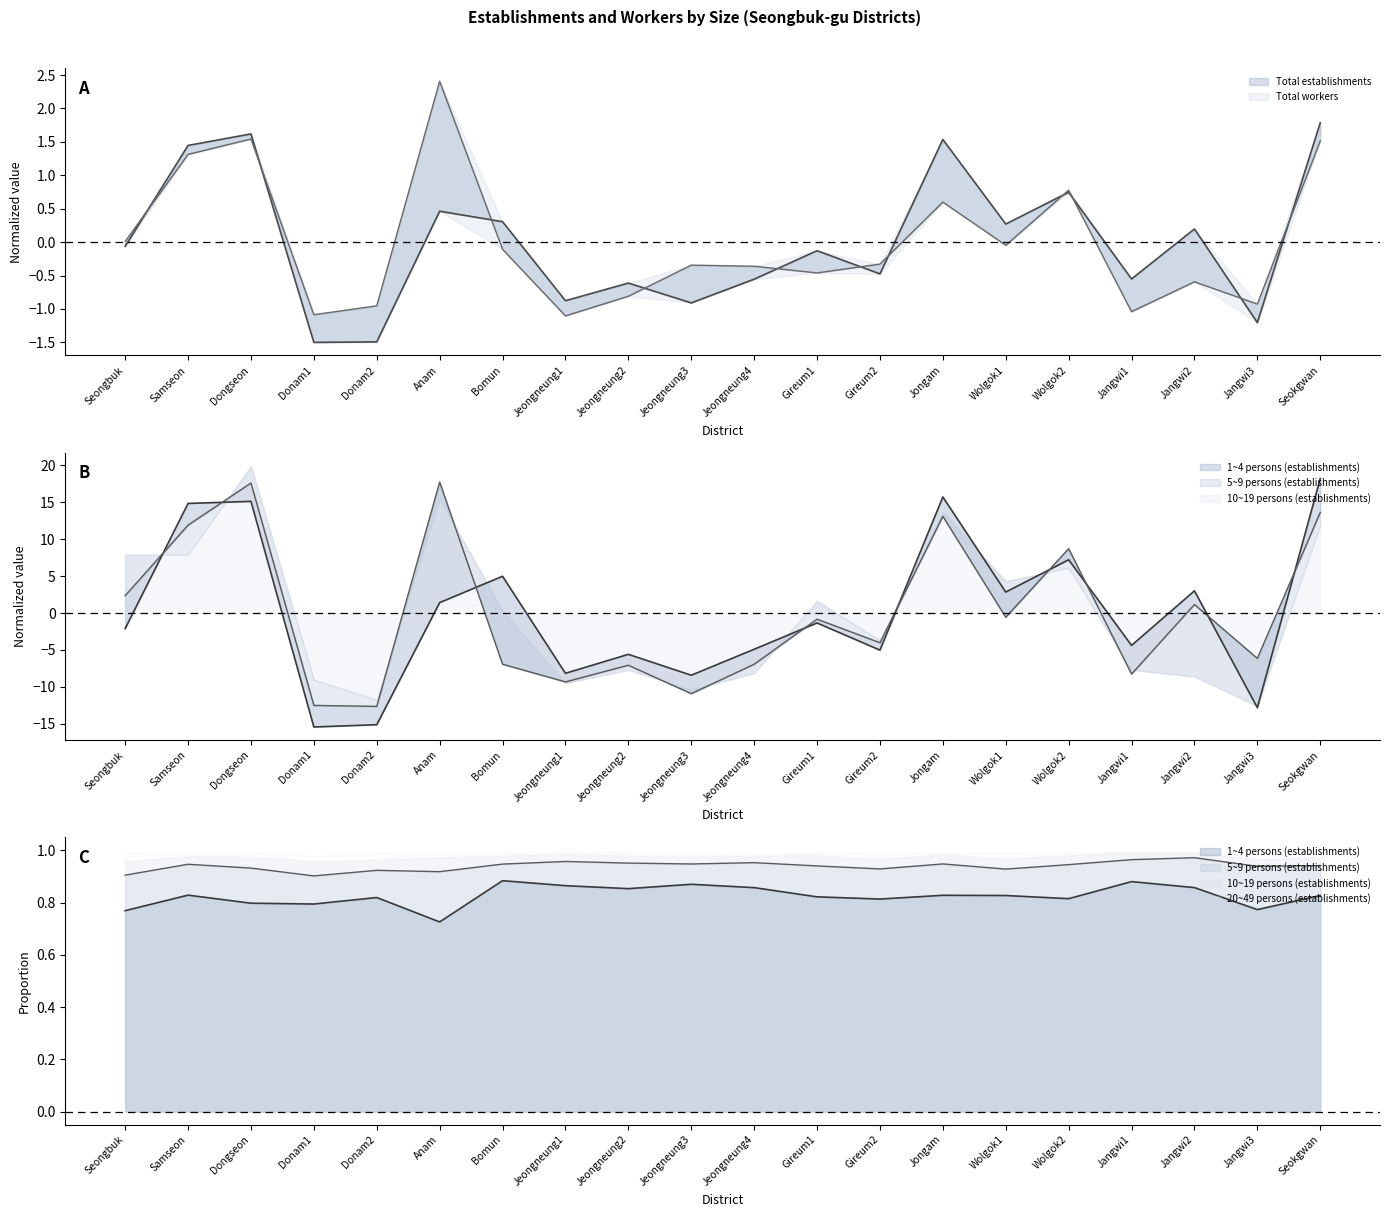

Is it true that 1~4 persons (establishments) equals -2.2 at Gireum1?

False